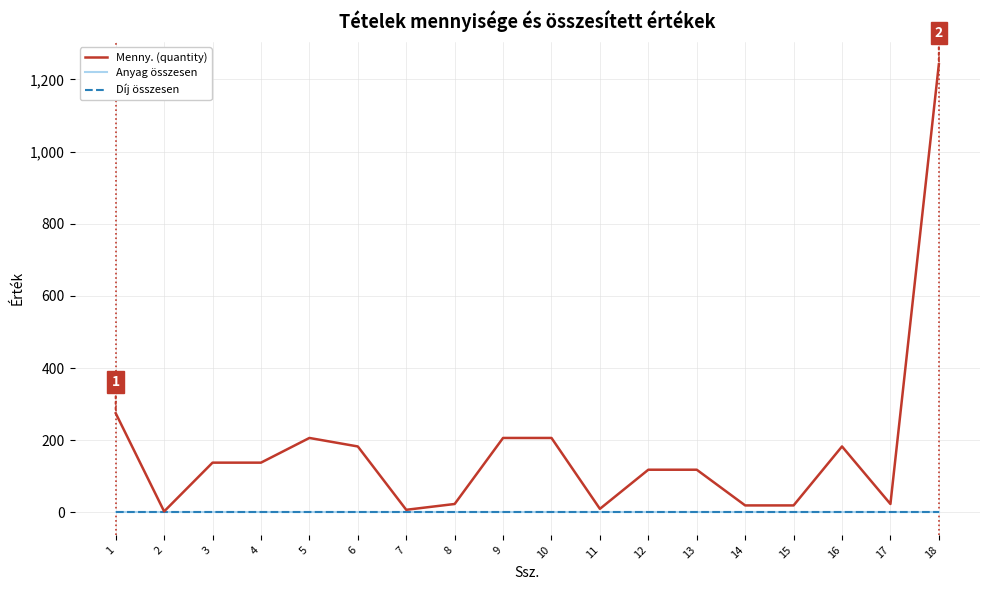

Does the chart have visible grid lines?

Yes